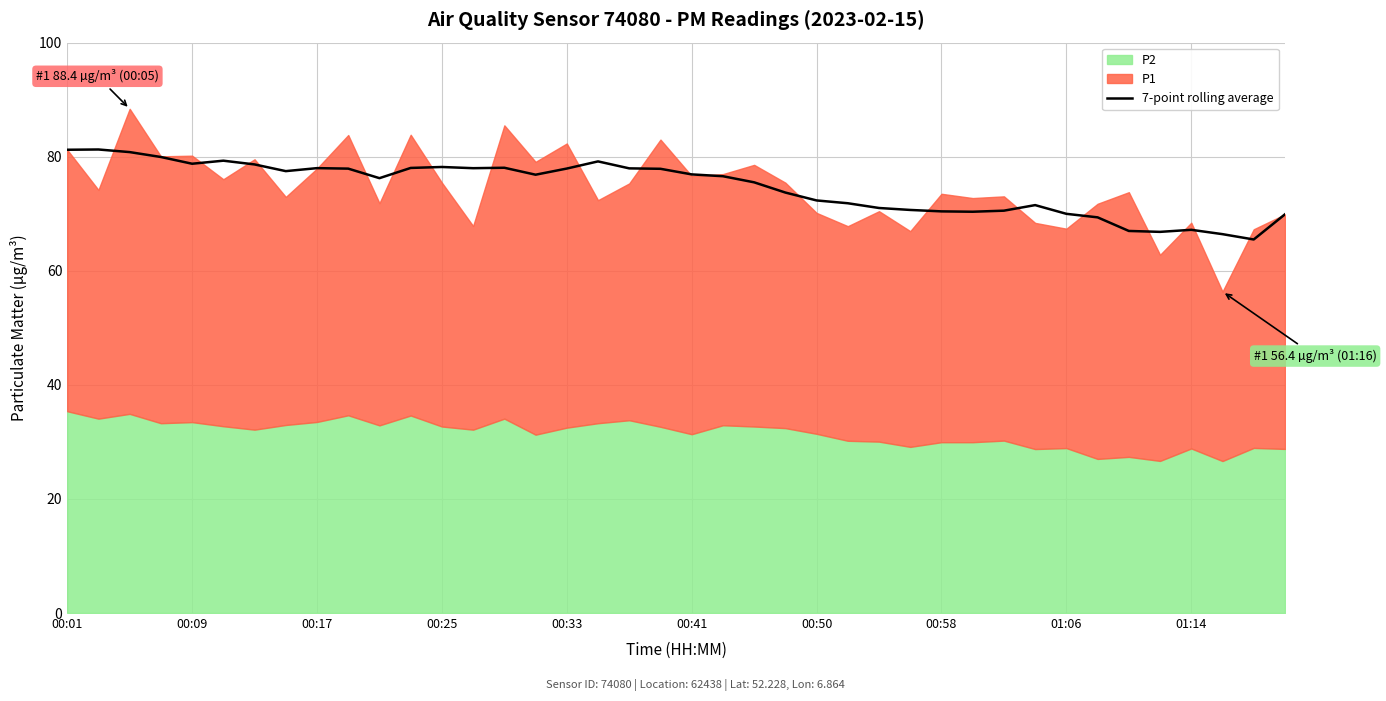

True or false: the data has more than 1 interior local peaks.

True